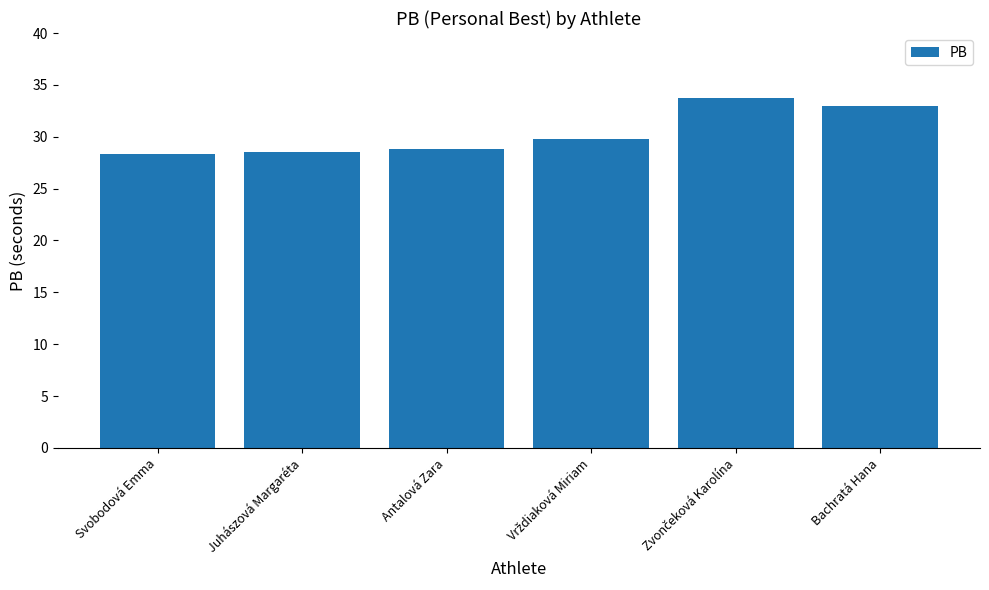

Reading left to right, extract all data points from this chart.

28.3	28.6	28.8	29.8	33.8	33.0